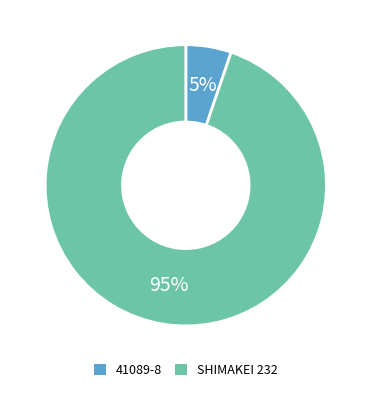

True or false: 41089-8 accounts for 5% of the total.

True